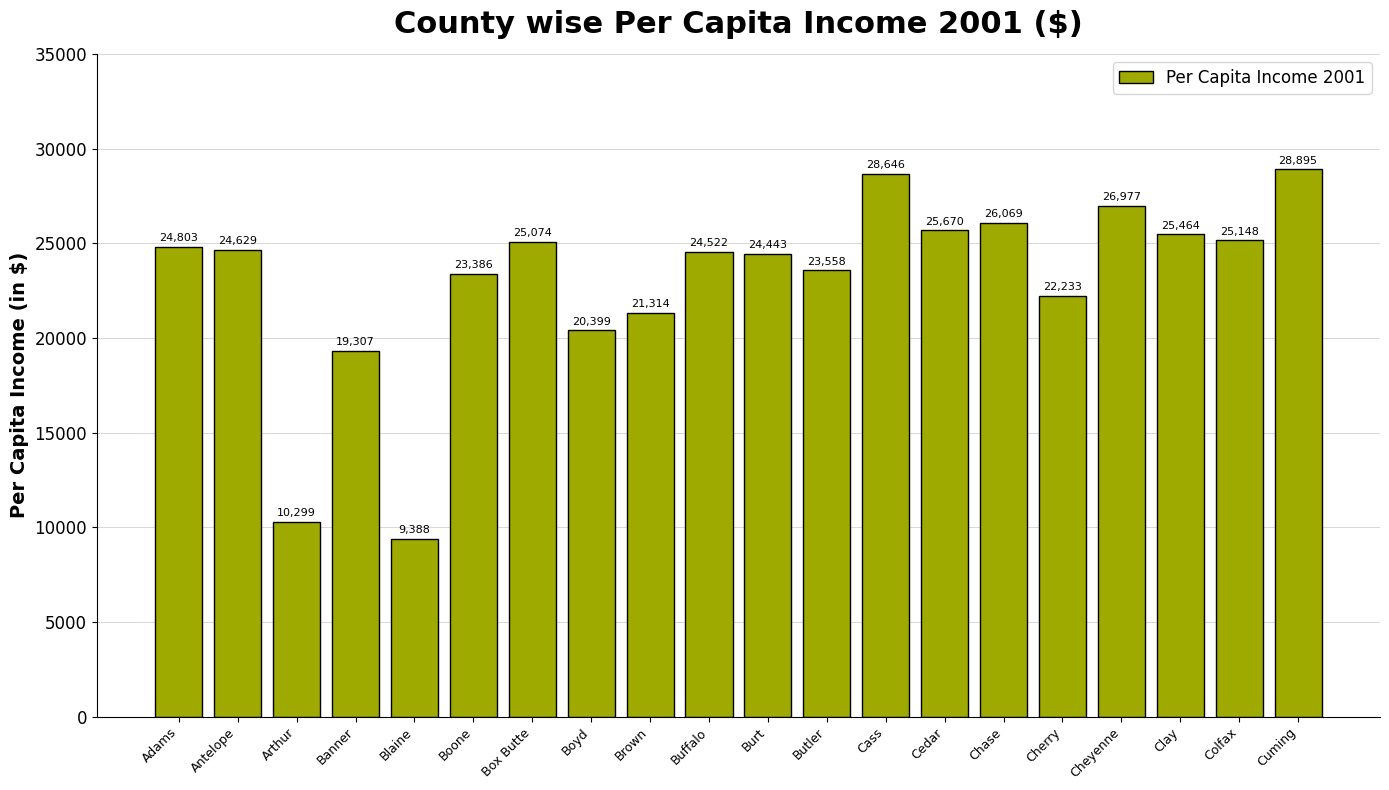

What is the ratio of the value at Box Butte to the value at Cheyenne?

0.9